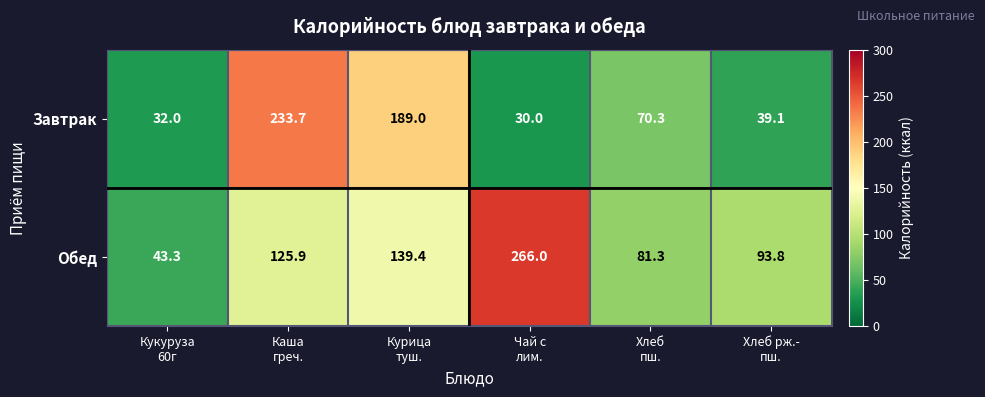

What is the difference between the maximum and minimum values in the Обед series?

222.7